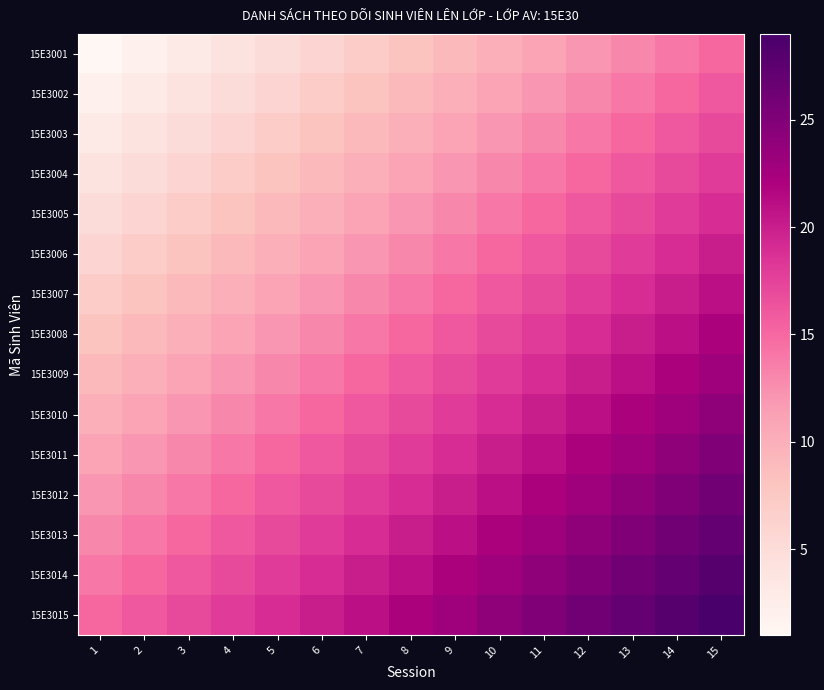

At which category is the sum across all series the highest?

15